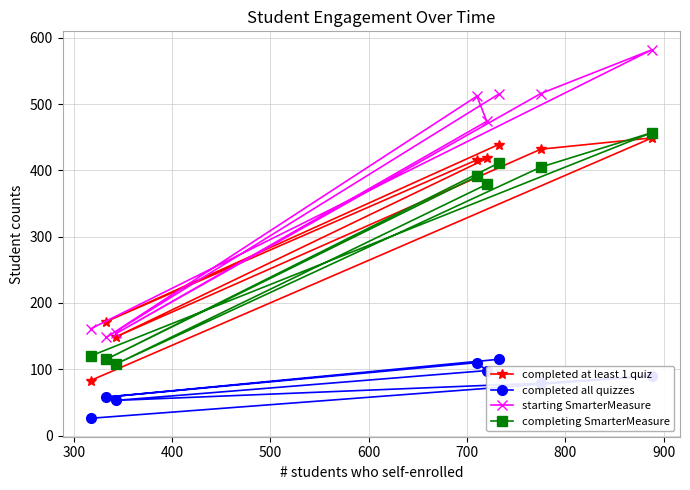

Which series has the largest total across all categories?

starting SmarterMeasure